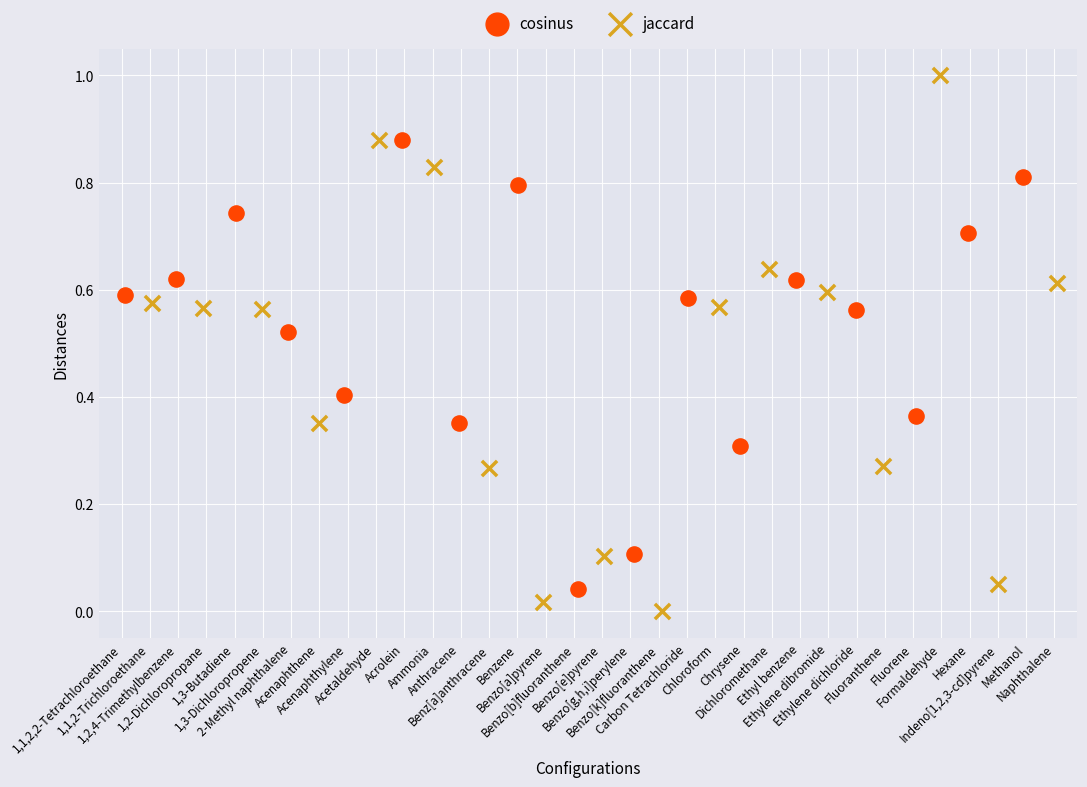

Which series reaches the maximum Y coordinate?

jaccard